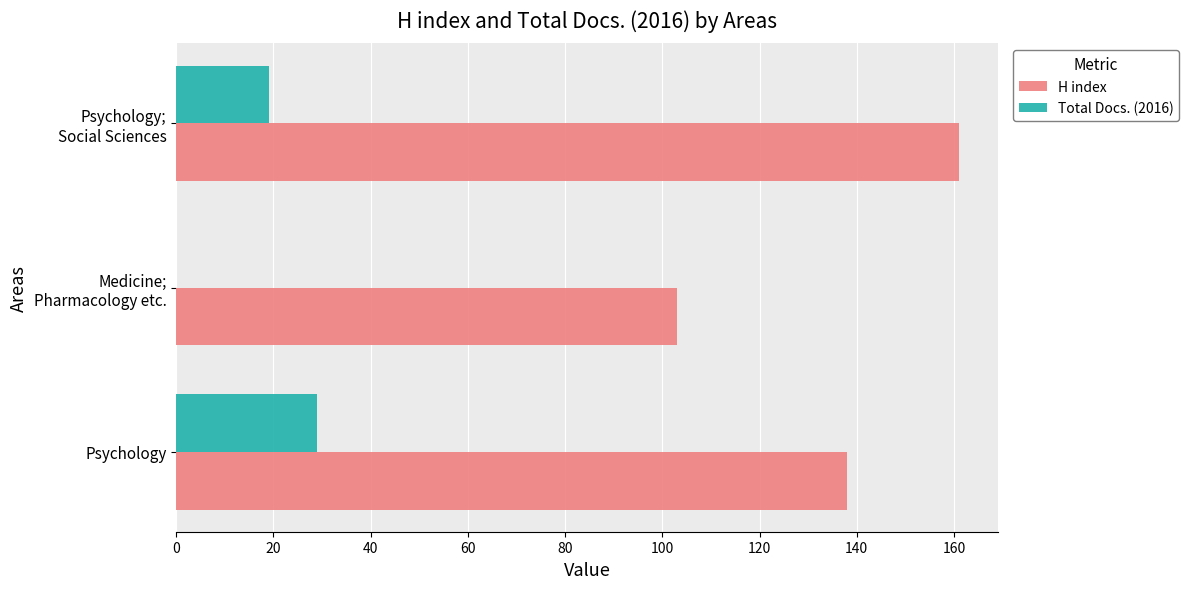

What is the sum of all Total Docs. (2016) values?

48